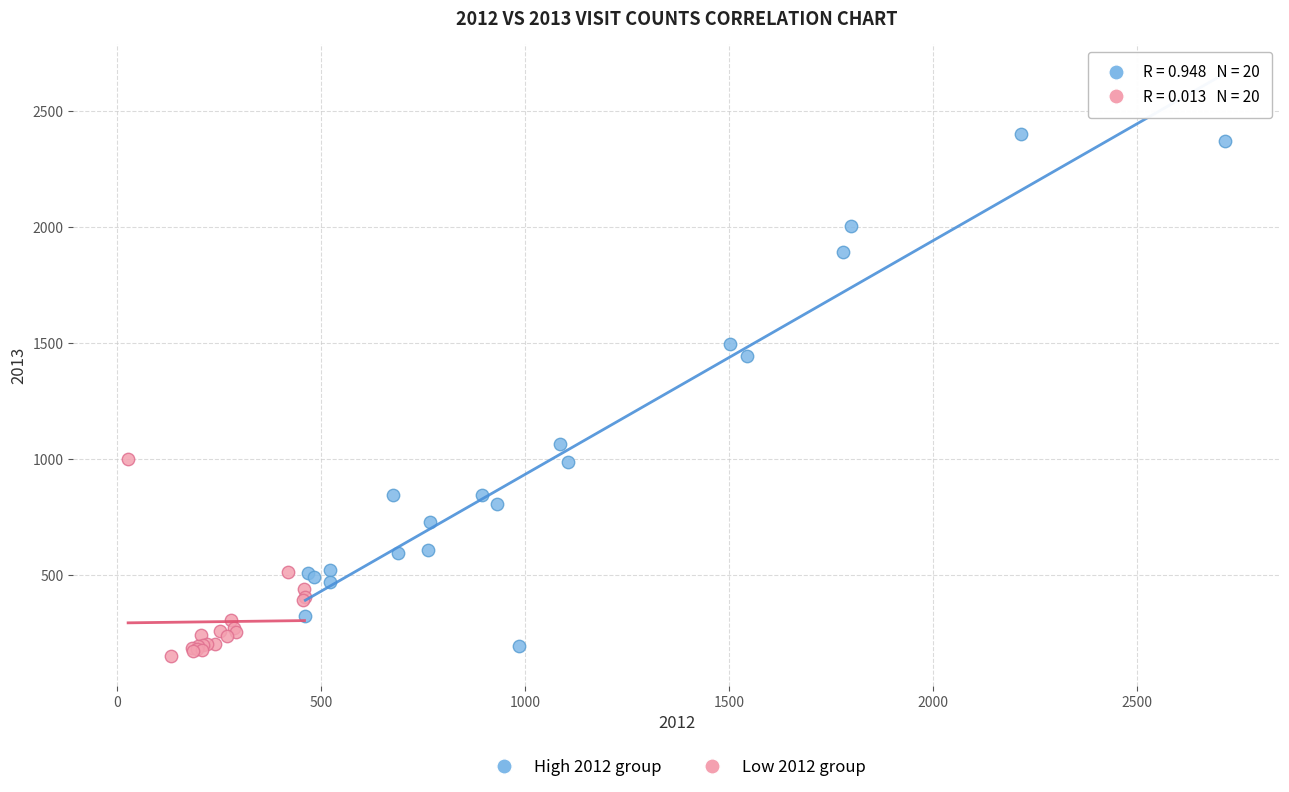

Which series reaches the maximum Y coordinate?

High 2012 group